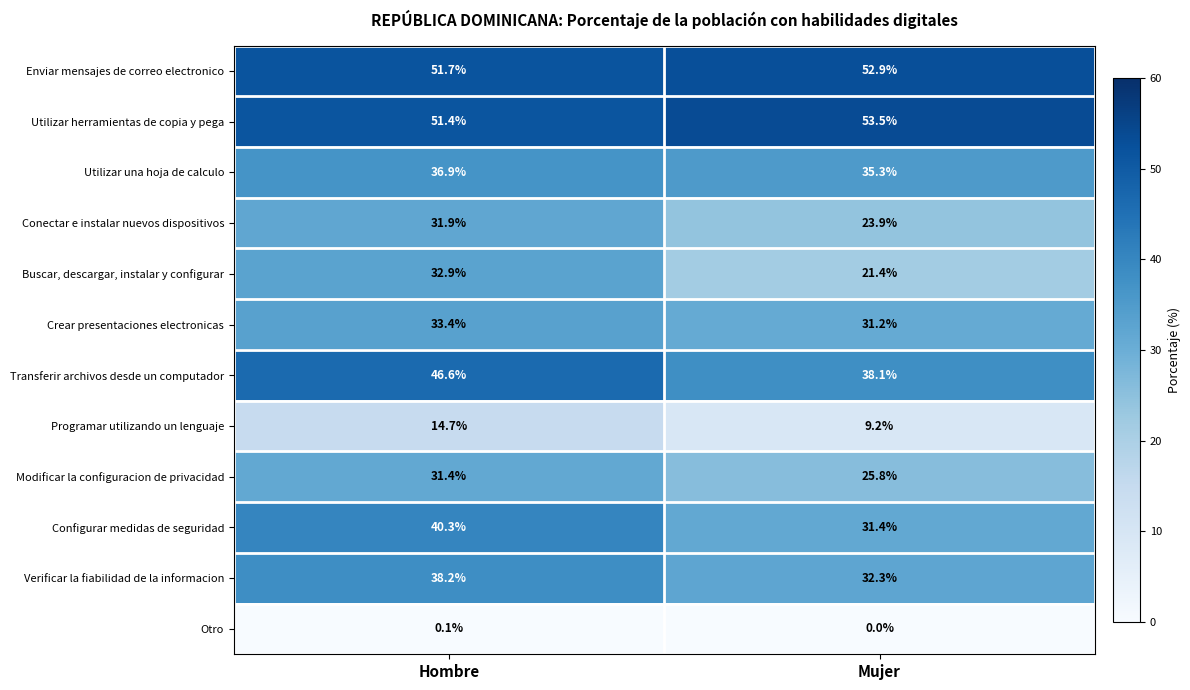

Which label corresponds to the largest value in the chart?

Mujer